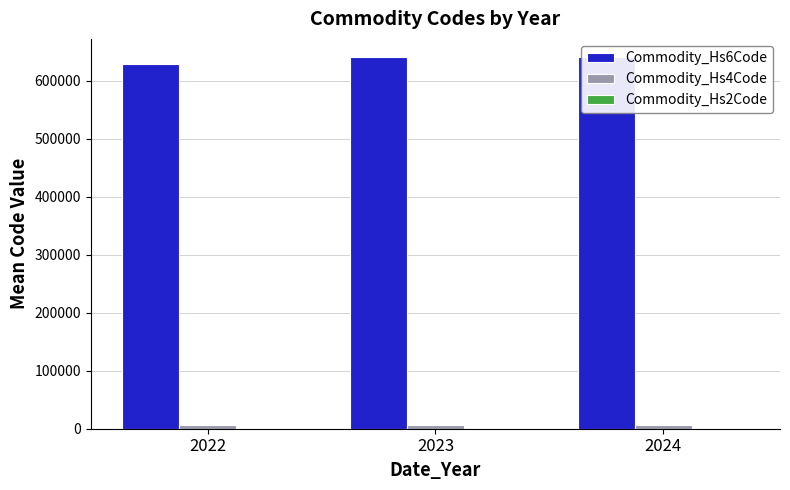

Which series has the largest total across all categories?

Commodity_Hs6Code